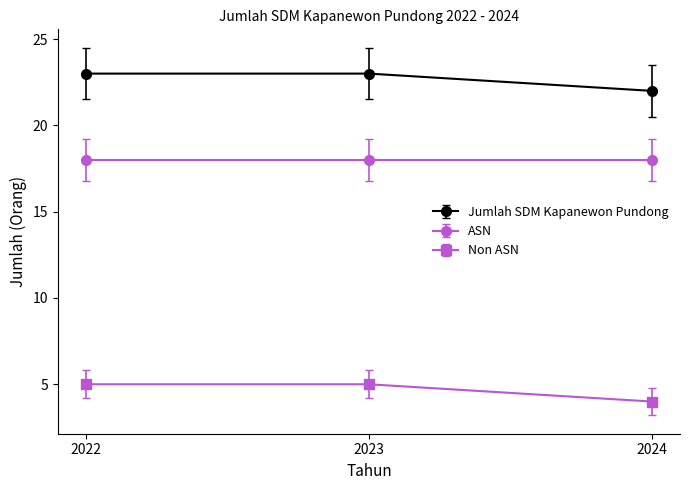

Count the number of data series in this chart.

3